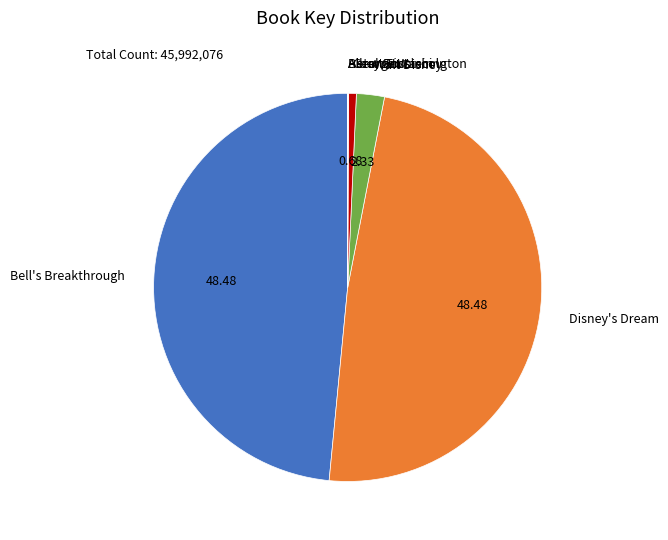

Is there a majority slice in this chart?

No